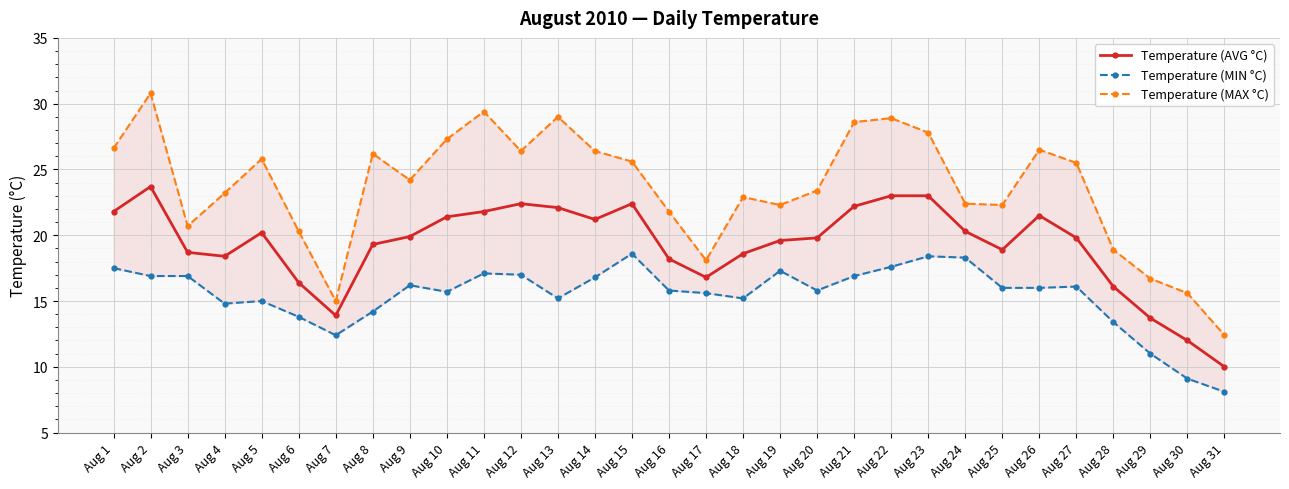

What is the difference between the maximum and minimum values in the Temperature (AVG °C) series?

13.7